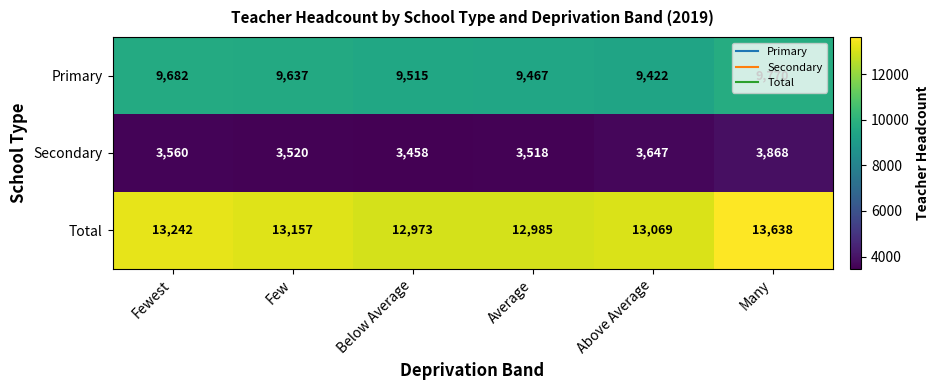

How many categories are shown in the chart?

6